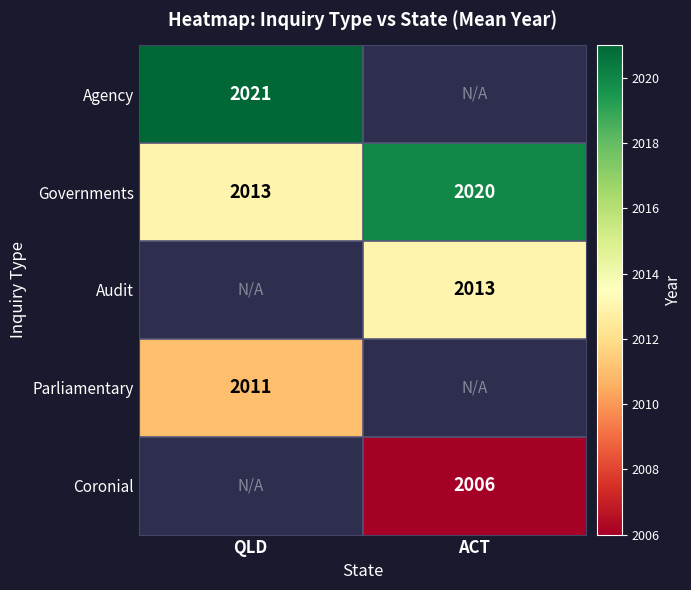

Rank the categories by Governments value from highest to lowest.

ACT, QLD